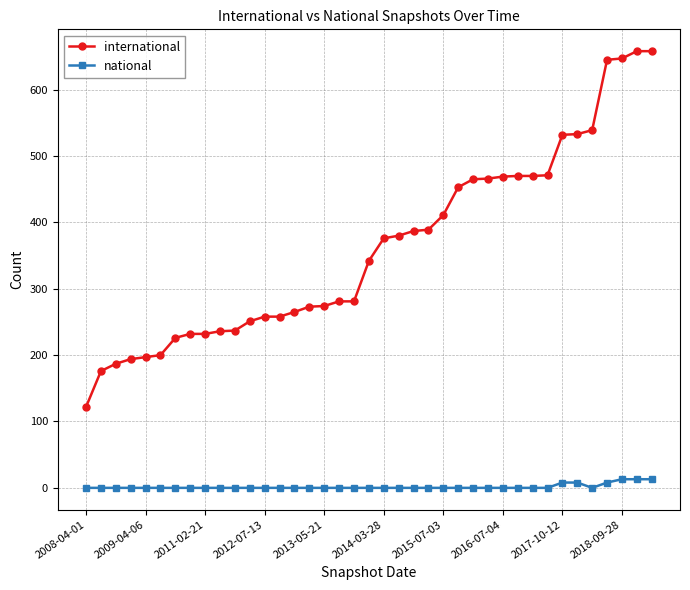

True or false: national and international intersect in this chart.

False